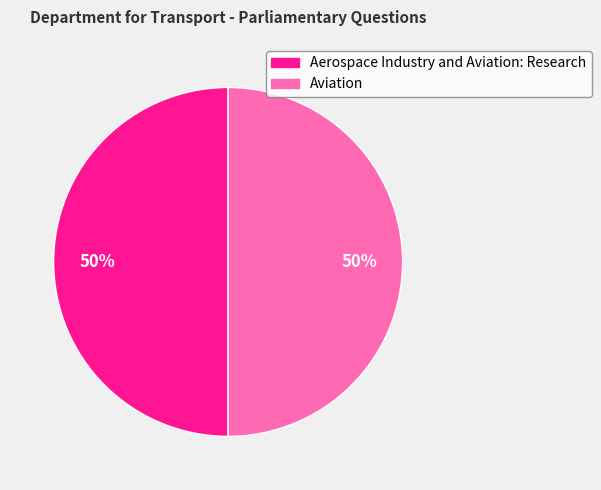

To the nearest percent, what portion does Aerospace Industry and Aviation: Research represent?

50%